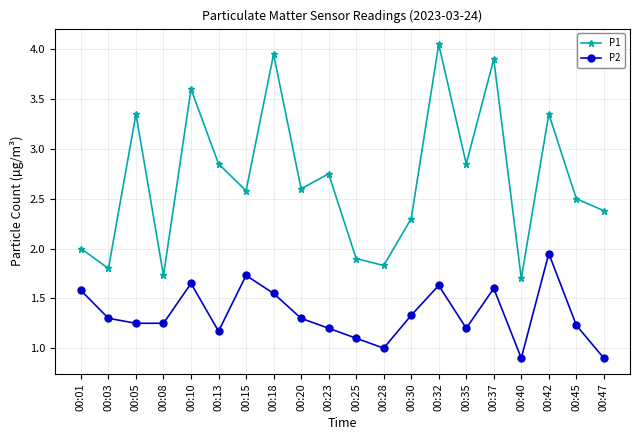

What is the sum of the P2 values at 00:03 and 00:13?

2.5